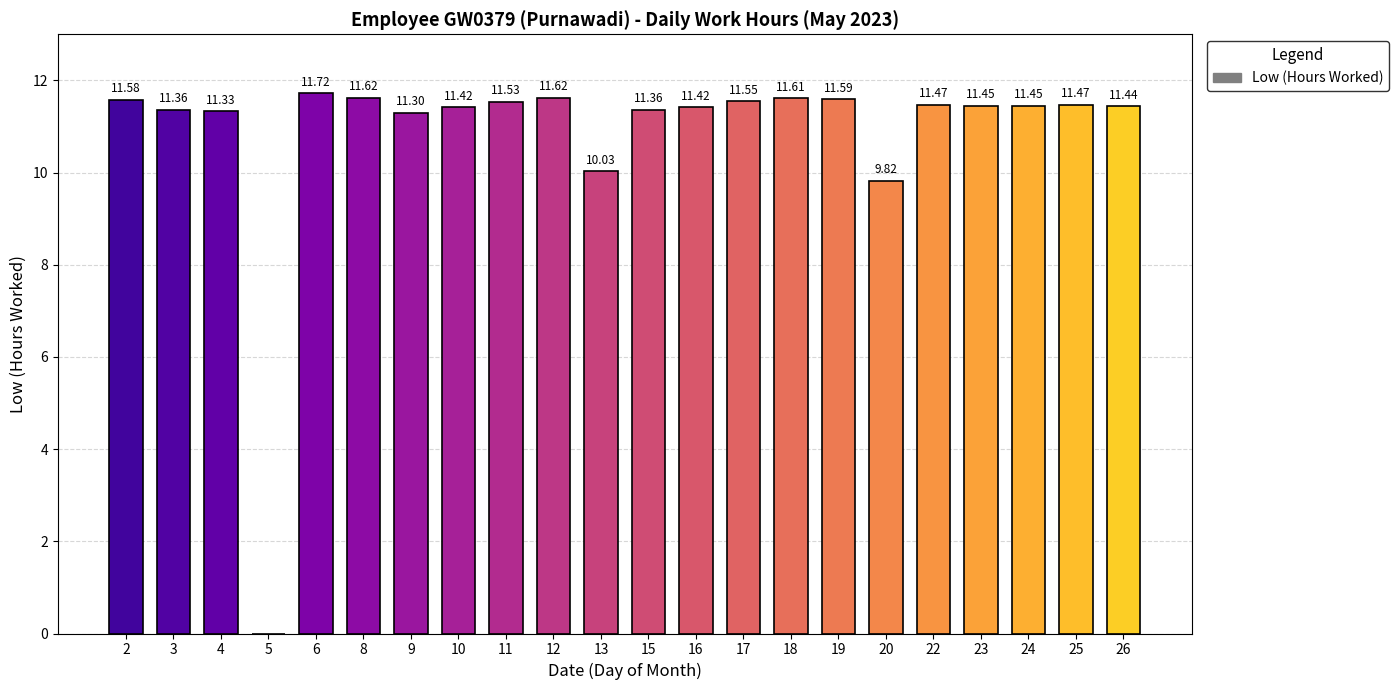

Are the bars grouped side by side (vs. stacked)?

No